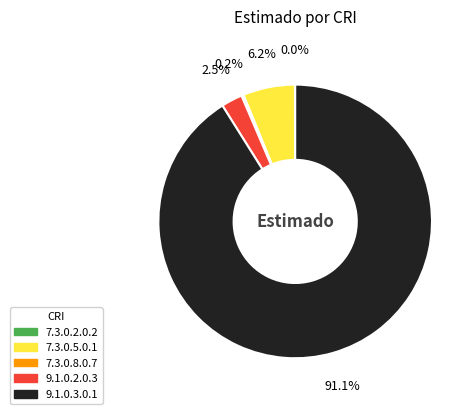

Combined, do 9.1.0.2.0.3 and 7.3.0.5.0.1 account for over 50%?

No